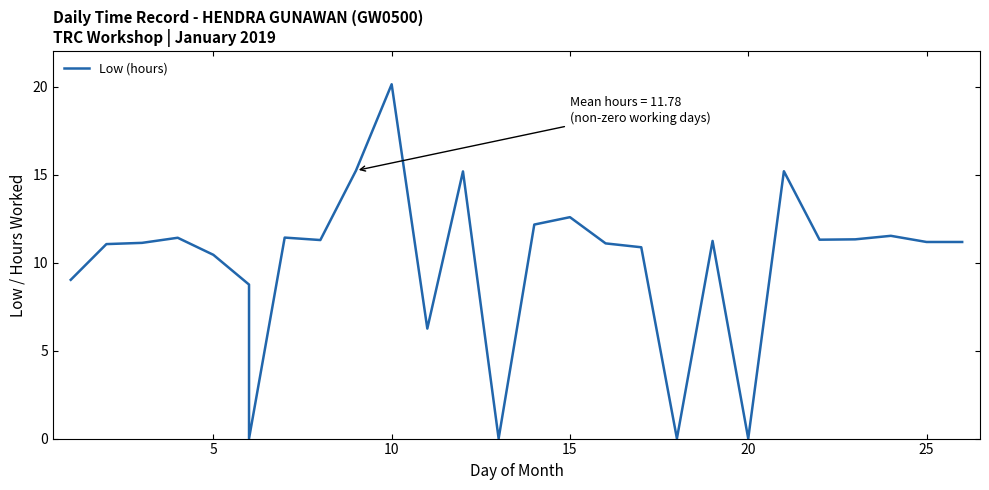

The chart shows a value of 16.9 at 24. True or false?

False